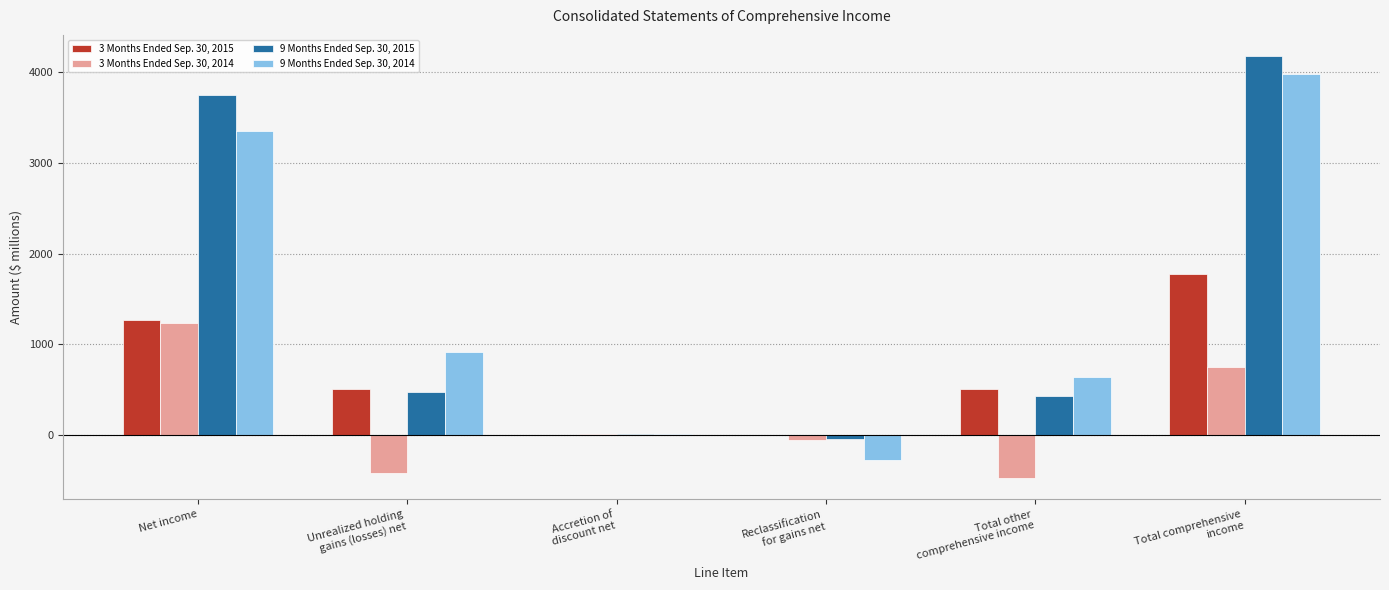

Which series has the widest spread of values?

9 Months Ended Sep. 30, 2014